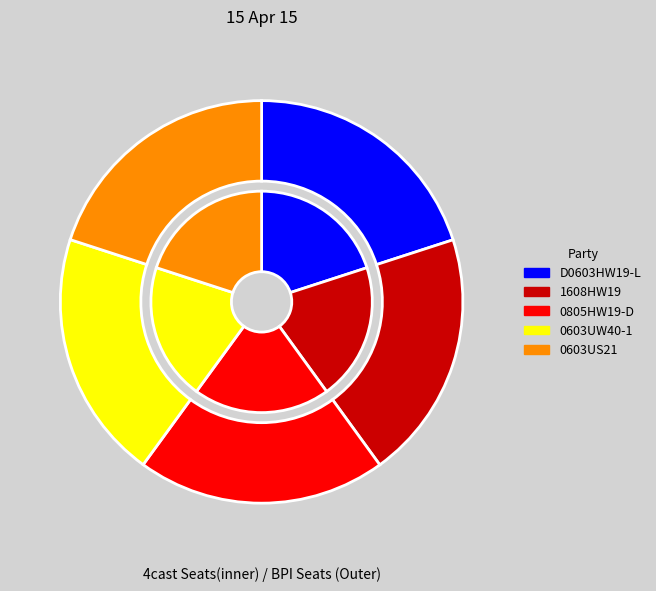

Approximately how many times larger is the value at 1608HW19 compared to D0603HW19-L?

1.0